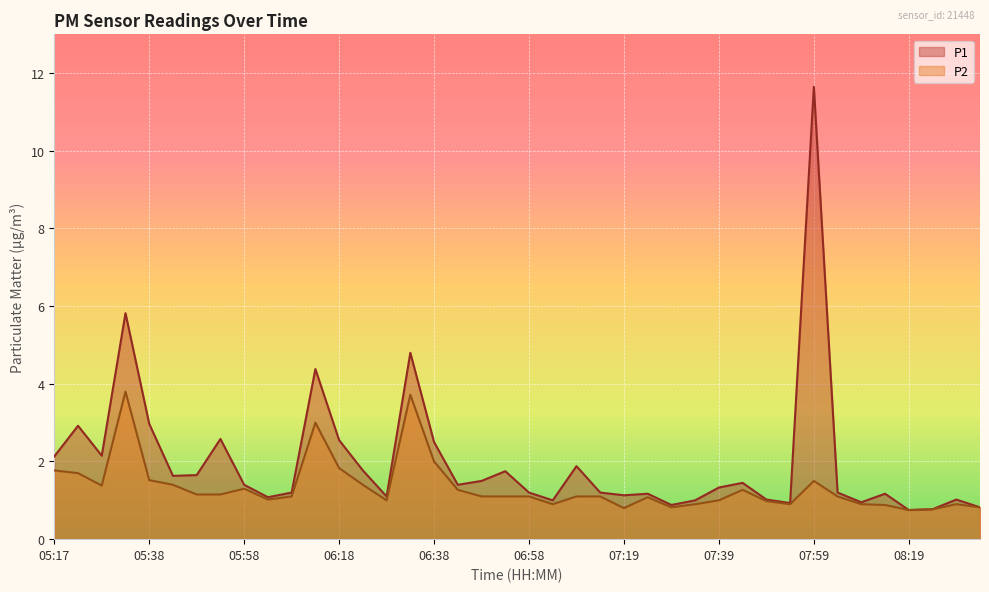

Read the P2 value at 08:24.

0.8